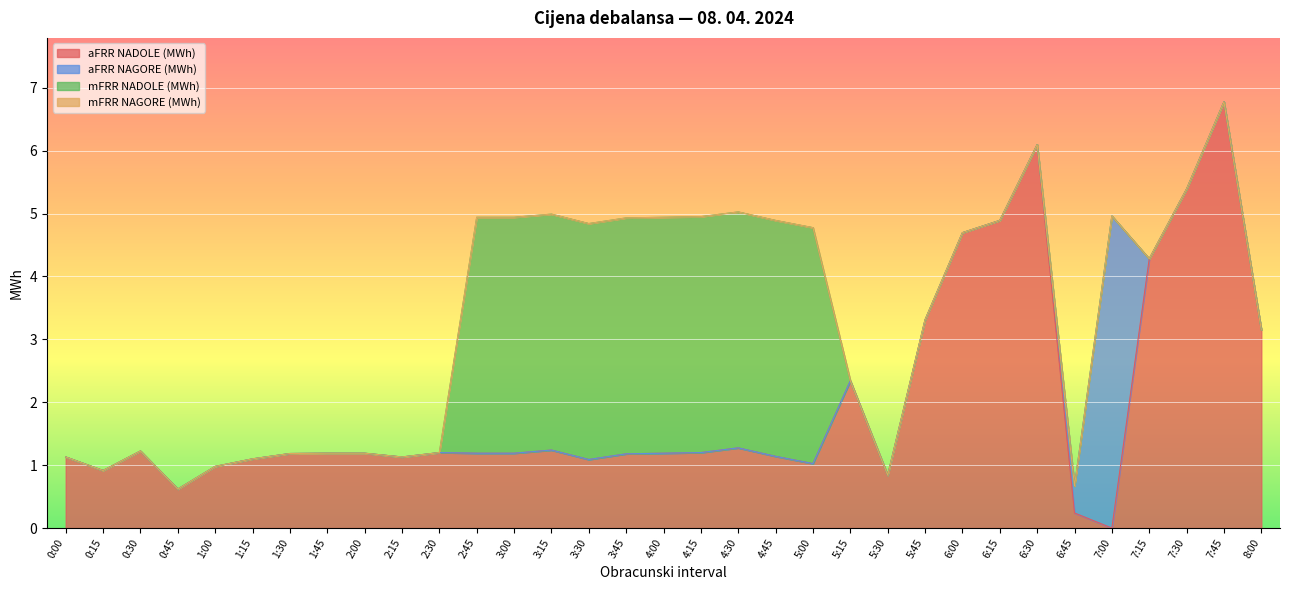

At which label does mFRR NAGORE (MWh) reach its peak?

0:00